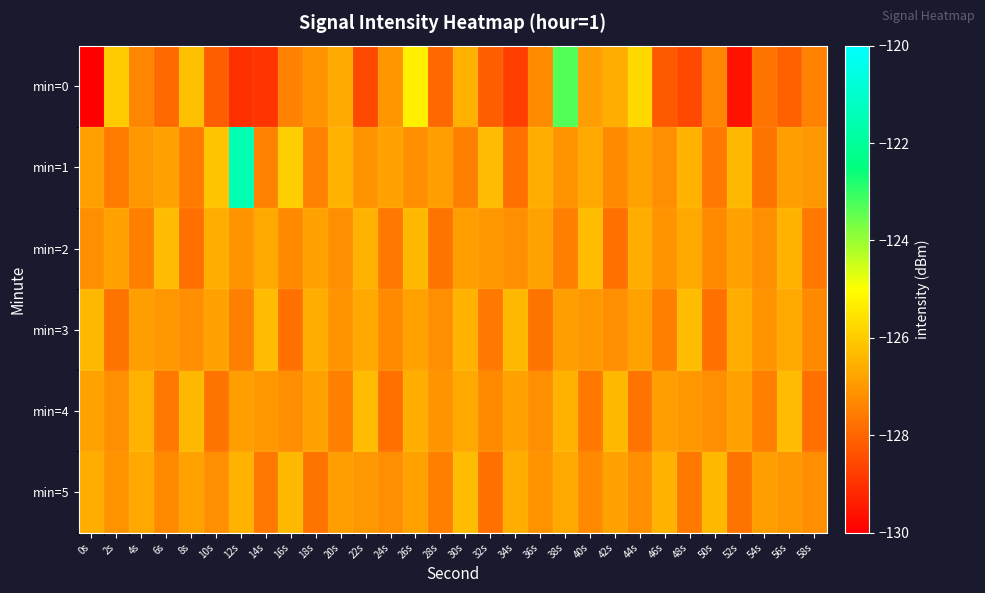

At 32s, list the series in order from smallest to largest.

min=0, min=5, min=3, min=4, min=2, min=1